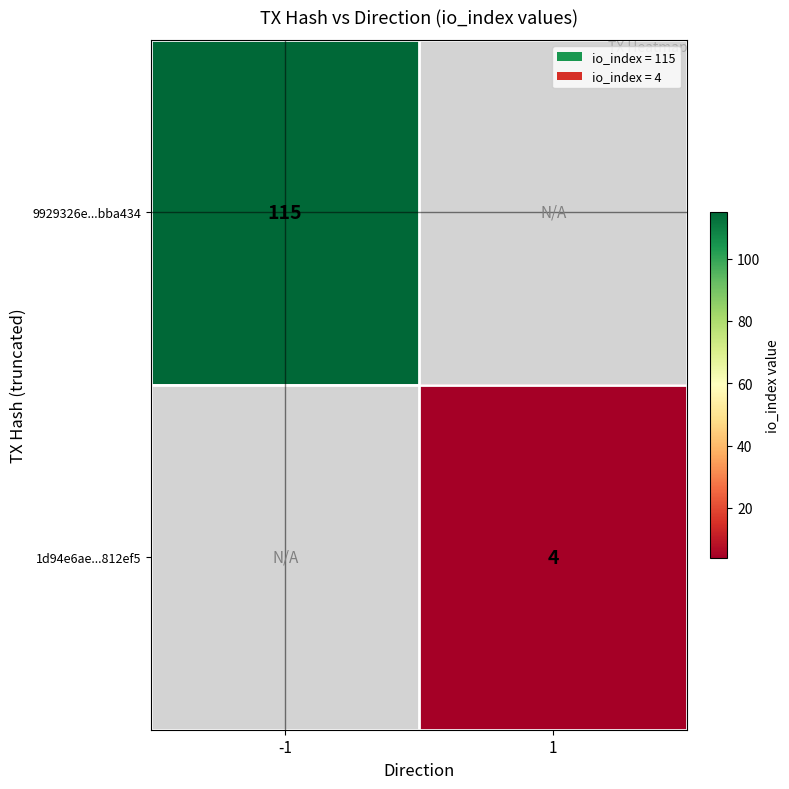

At how many categories does at least one series exceed 61?

1